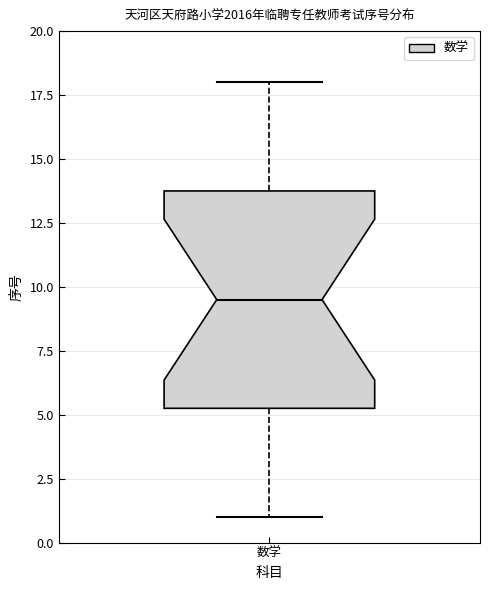

Read this box plot against the y-axis: the position of the median line, the range covered by the box, and the ends of both whiskers. The values are not printed on the chart, so give them approximately, as read against the axis.

median 9.5, box 5.5 to 14.0, whiskers 1.0 to 18.0